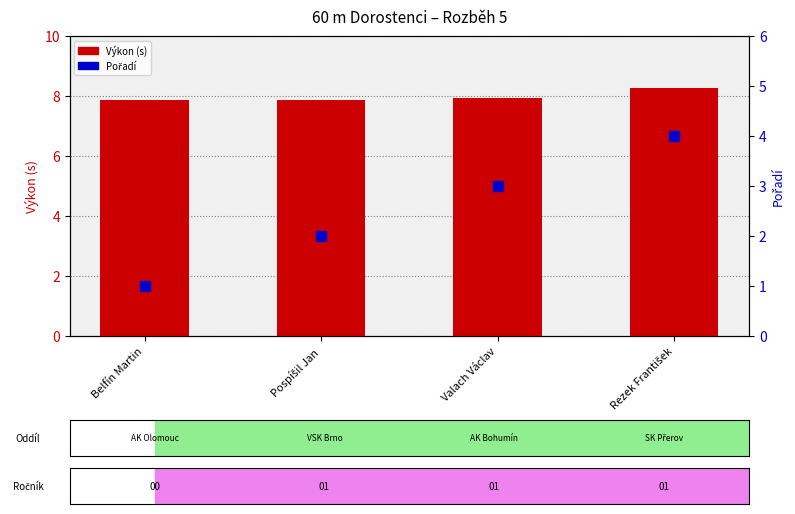

At how many categories does at least one series exceed 5?

4